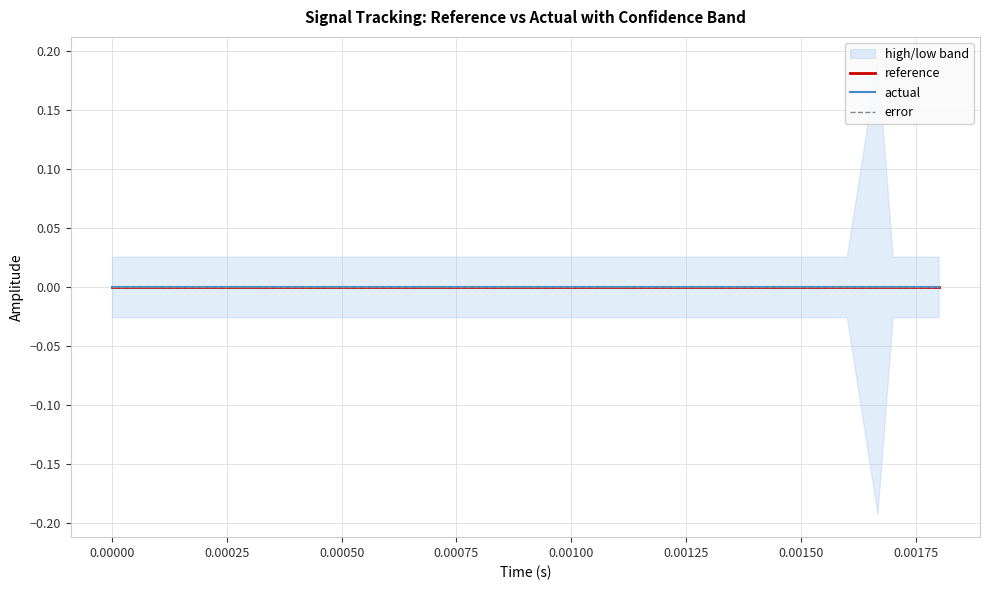

Reading right to left, transcribe all the data shown in this chart.

reference: 19=0.0	18=0.0	17=0.0	16=0.0	15=0.0	14=0.0	13=0.0	12=0.0	11=0.0	10=0.0	9=0.0	8=0.0	7=0.0	6=0.0	5=0.0	4=0.0	3=0.0	2=0.0	1=0.0	0=0.0
actual: 19=0.0	18=0.0	17=0.0	16=0.0	15=0.0	14=0.0	13=0.0	12=0.0	11=0.0	10=0.0	9=0.0	8=0.0	7=0.0	6=0.0	5=0.0	4=0.0	3=0.0	2=0.0	1=0.0	0=0.0
high: 19=0.0	18=0.0	17=0.2	16=0.0	15=0.0	14=0.0	13=0.0	12=0.0	11=0.0	10=0.0	9=0.0	8=0.0	7=0.0	6=0.0	5=0.0	4=0.0	3=0.0	2=0.0	1=0.0	0=0.0
low: 19=-0.0	18=-0.0	17=-0.2	16=-0.0	15=-0.0	14=-0.0	13=-0.0	12=-0.0	11=-0.0	10=-0.0	9=-0.0	8=-0.0	7=-0.0	6=-0.0	5=-0.0	4=-0.0	3=-0.0	2=-0.0	1=-0.0	0=-0.0
error: 19=0.0	18=0.0	17=0.0	16=0.0	15=0.0	14=0.0	13=0.0	12=0.0	11=0.0	10=0.0	9=0.0	8=0.0	7=0.0	6=0.0	5=0.0	4=0.0	3=0.0	2=0.0	1=0.0	0=0.0